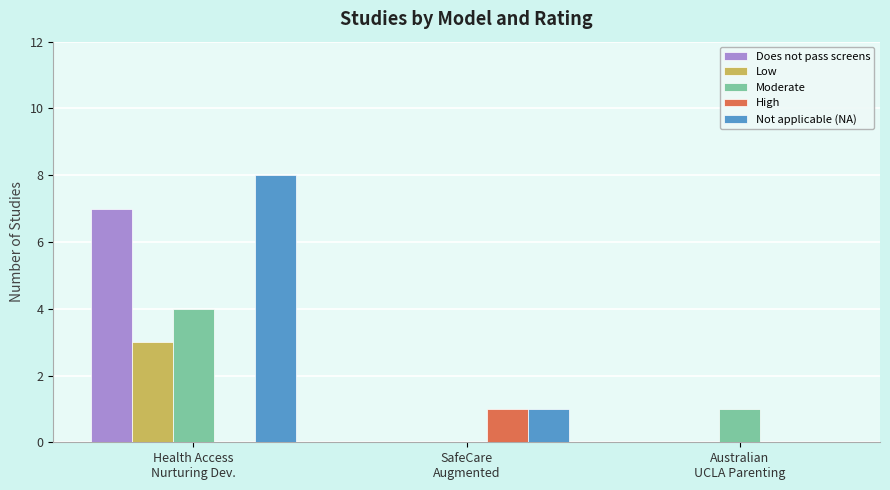

Read the Moderate value at Health Access
Nurturing Dev..

4